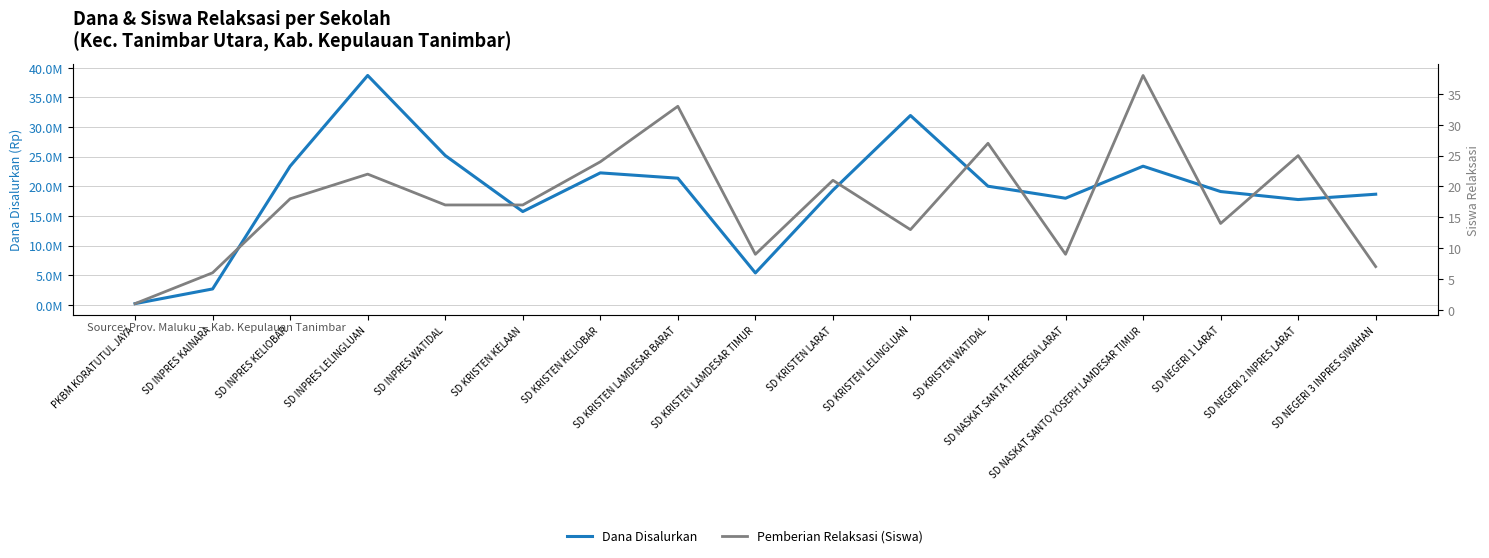

True or false: Dana Disalurkan and Pemberian Relaksasi (Siswa) intersect in this chart.

False